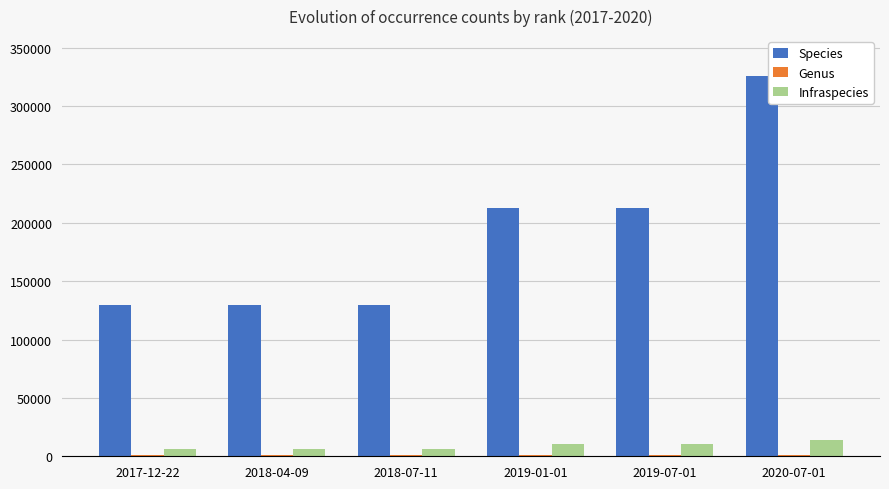

The value of Species at 2019-07-01 is 212624. True or false?

True